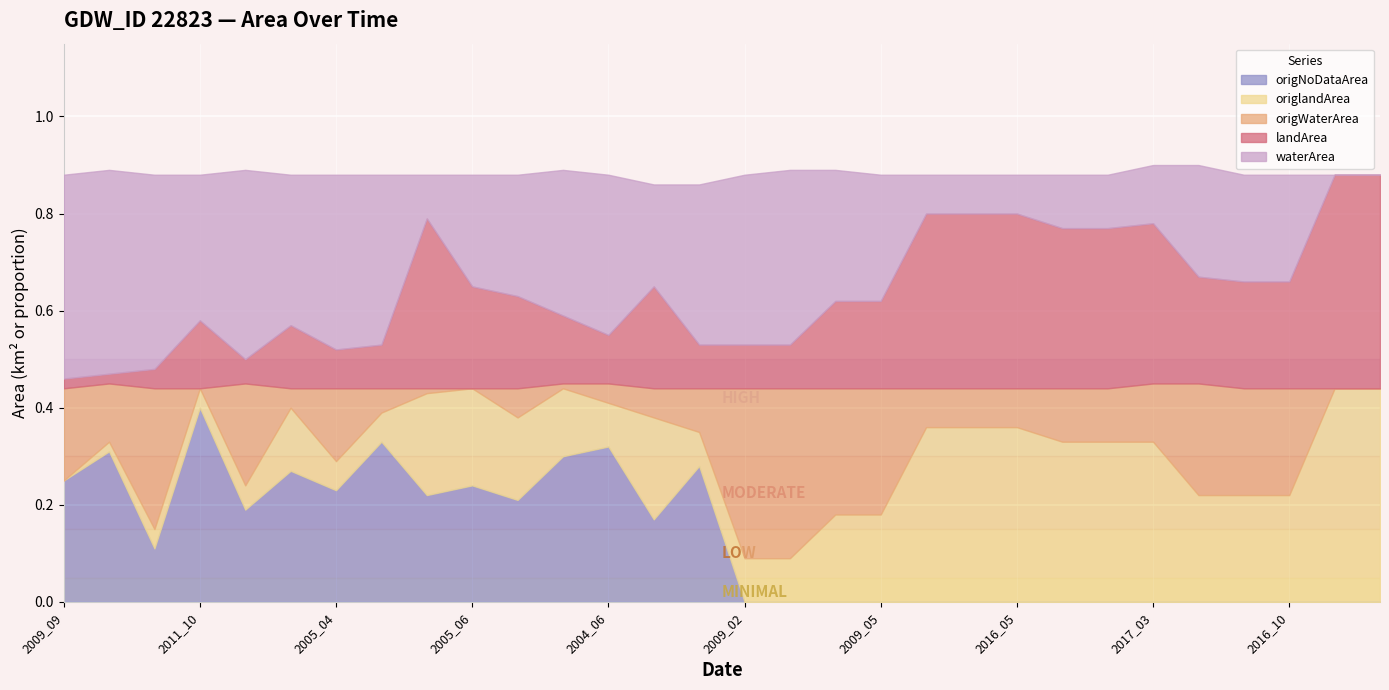

What are all the series names shown in the legend?

origNoDataArea, origlandArea, origWaterArea, landArea, waterArea